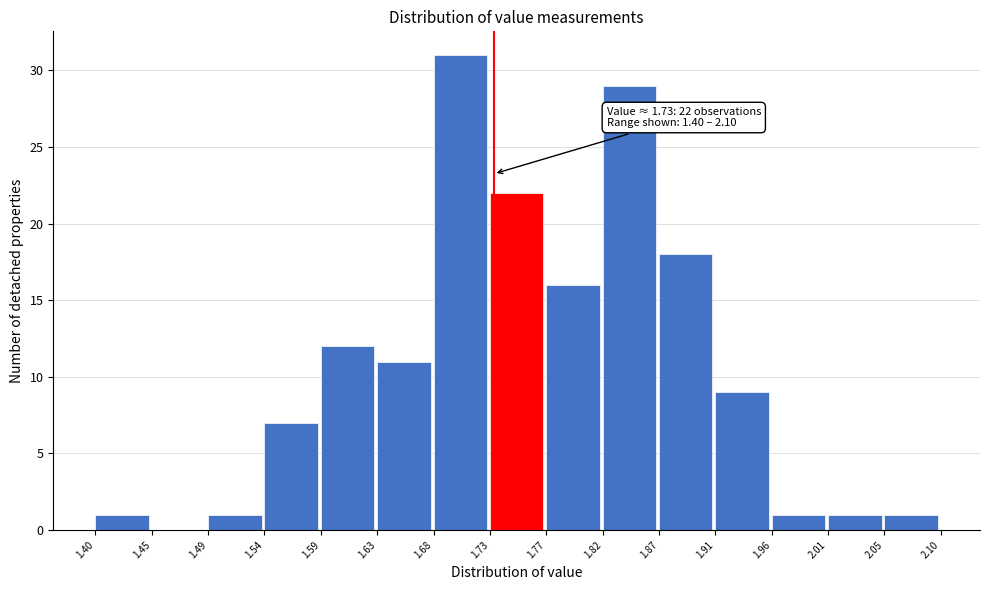

Over which range of the x-axis is the bar tallest?

1.68 to 1.73